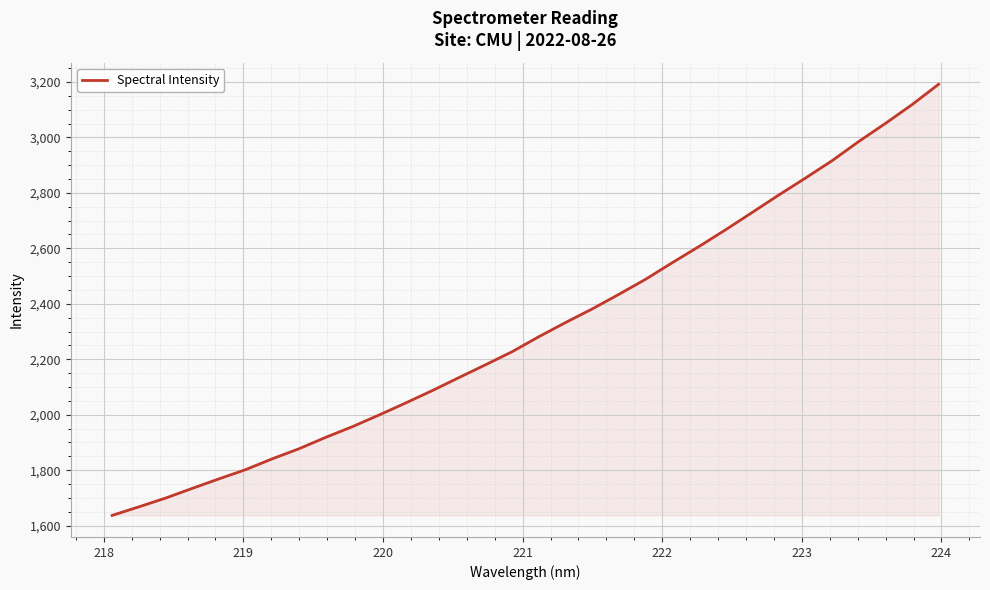

What is the minimum value shown in the chart?

1637.1